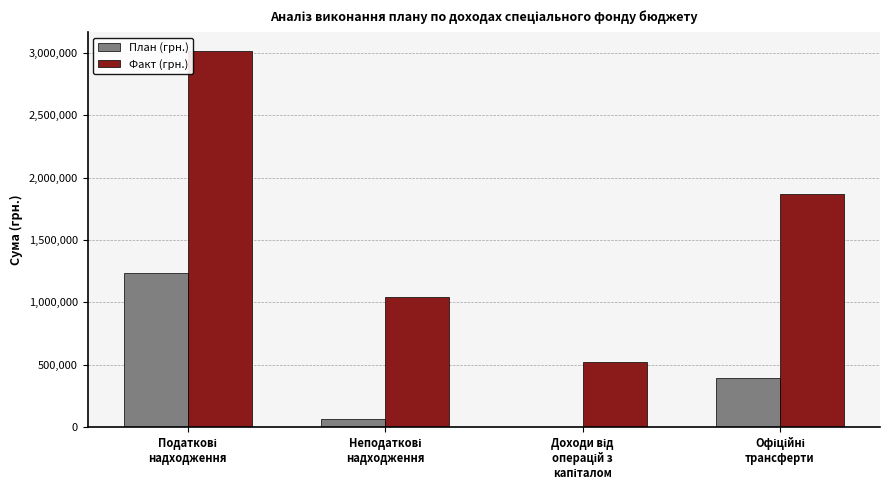

How many groups of bars are there?

4